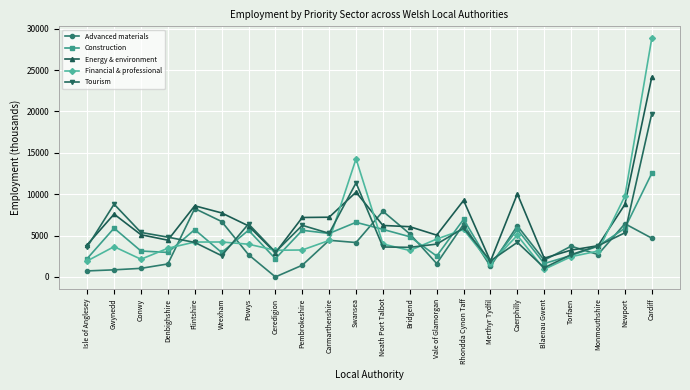

What is the difference between the maximum and minimum values in the Energy & environment series?

22242